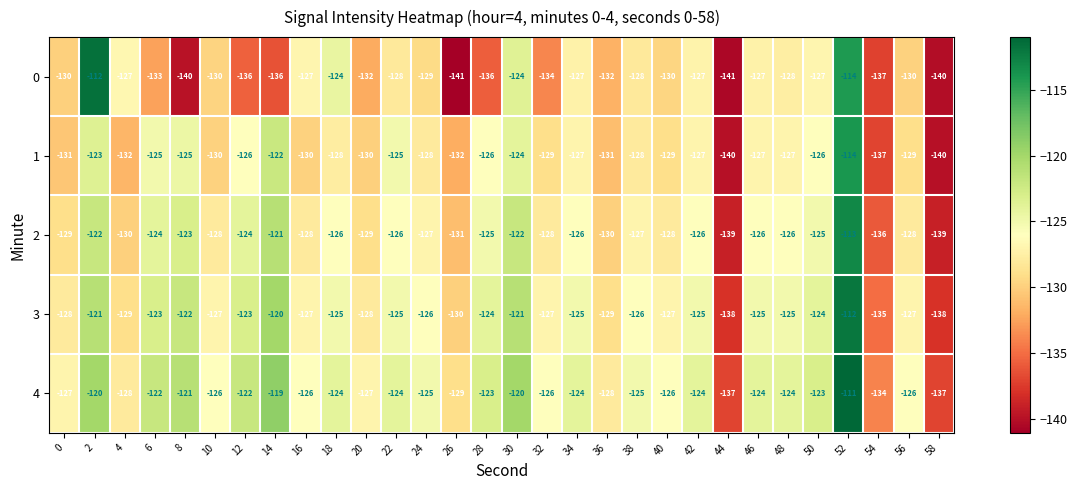

List the series in order of their overall mean, highest first.

4, 3, 2, 1, 0